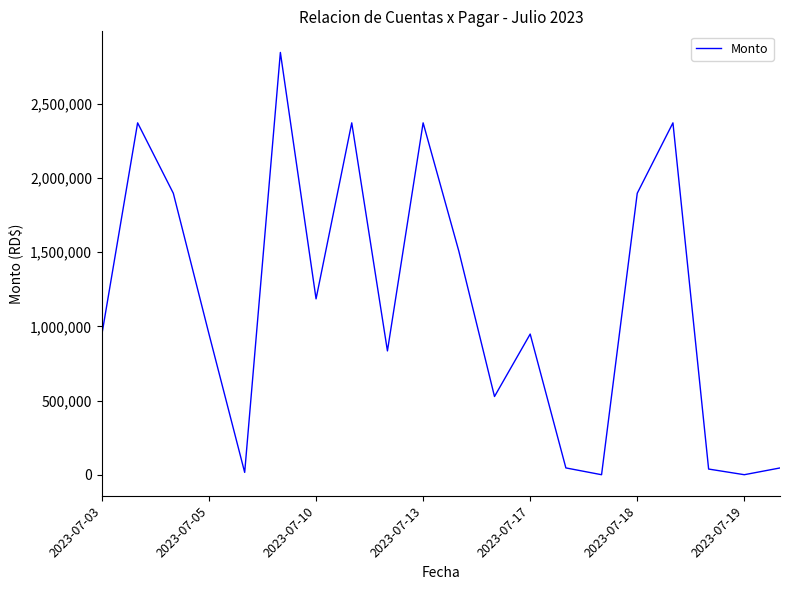

How many series are shown in this chart?

1